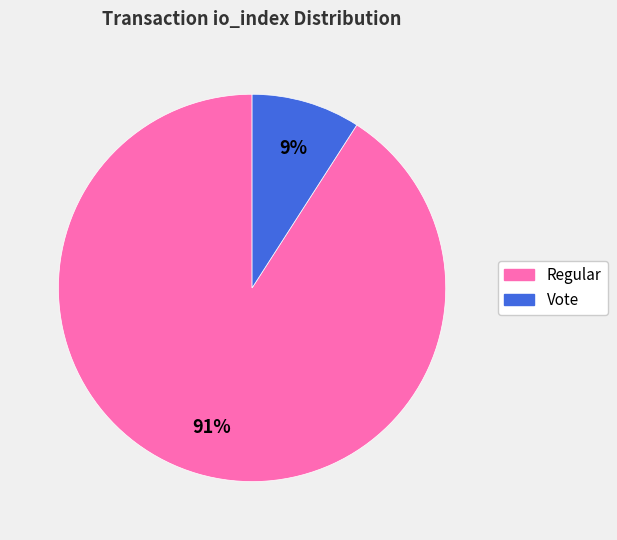

To the nearest percent, what is the average slice percentage?

50%